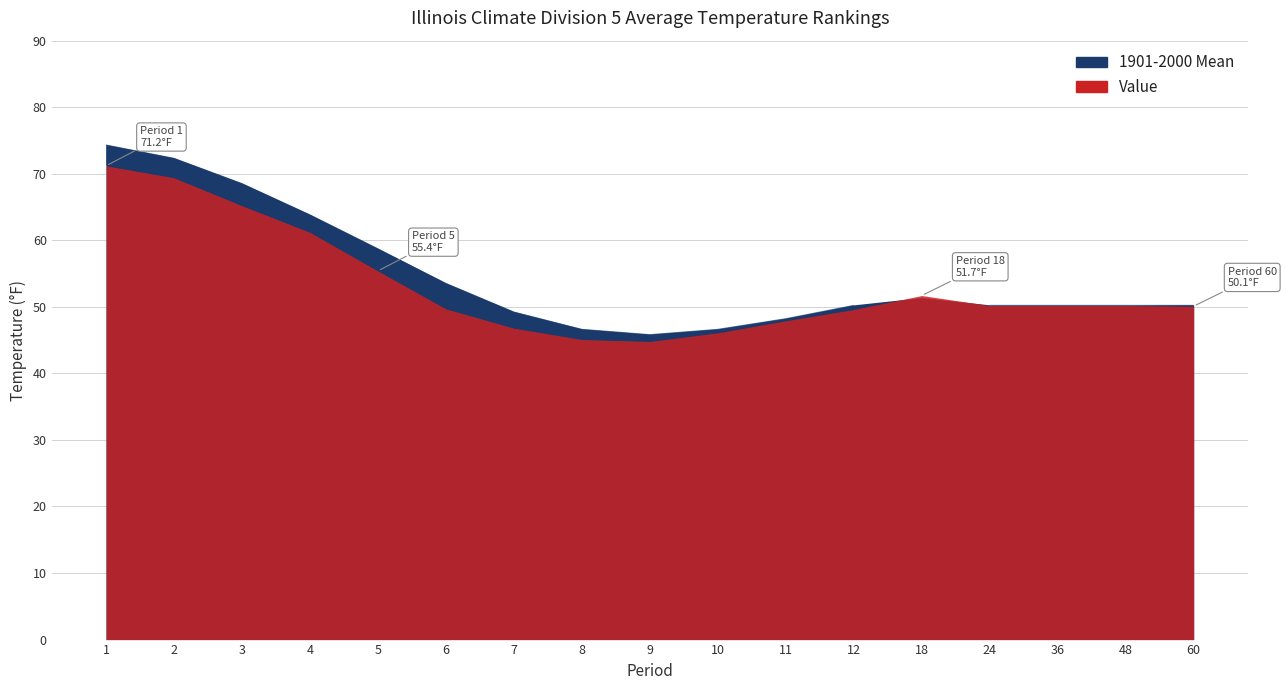

At which category does 1901-2000 Mean reach its first local peak?

18